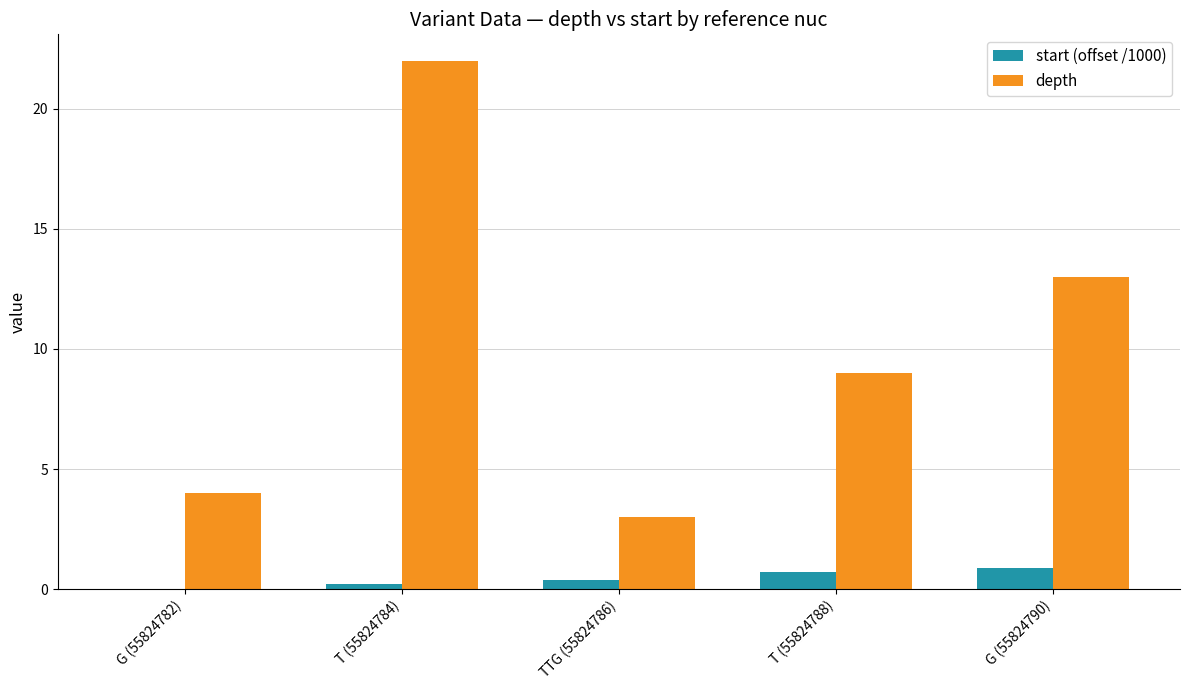

How many groups of bars are there?

5